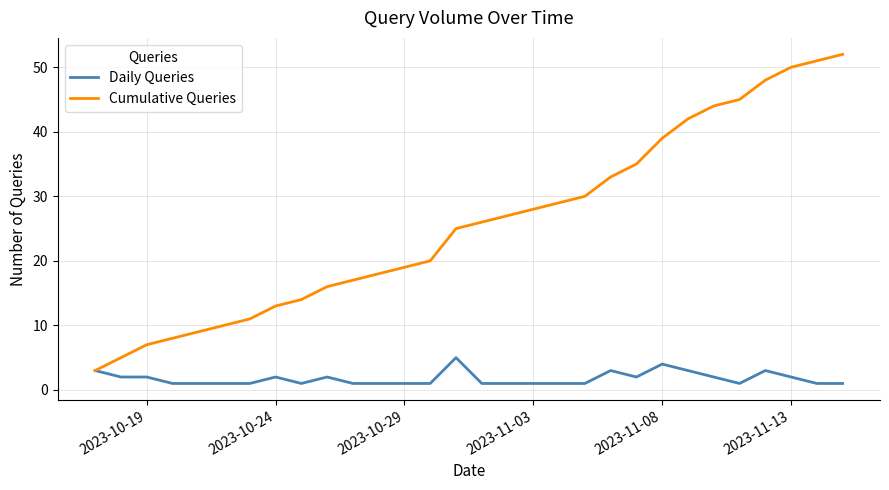

Rank the series by their average value, from lowest to highest.

Daily Queries, Cumulative Queries